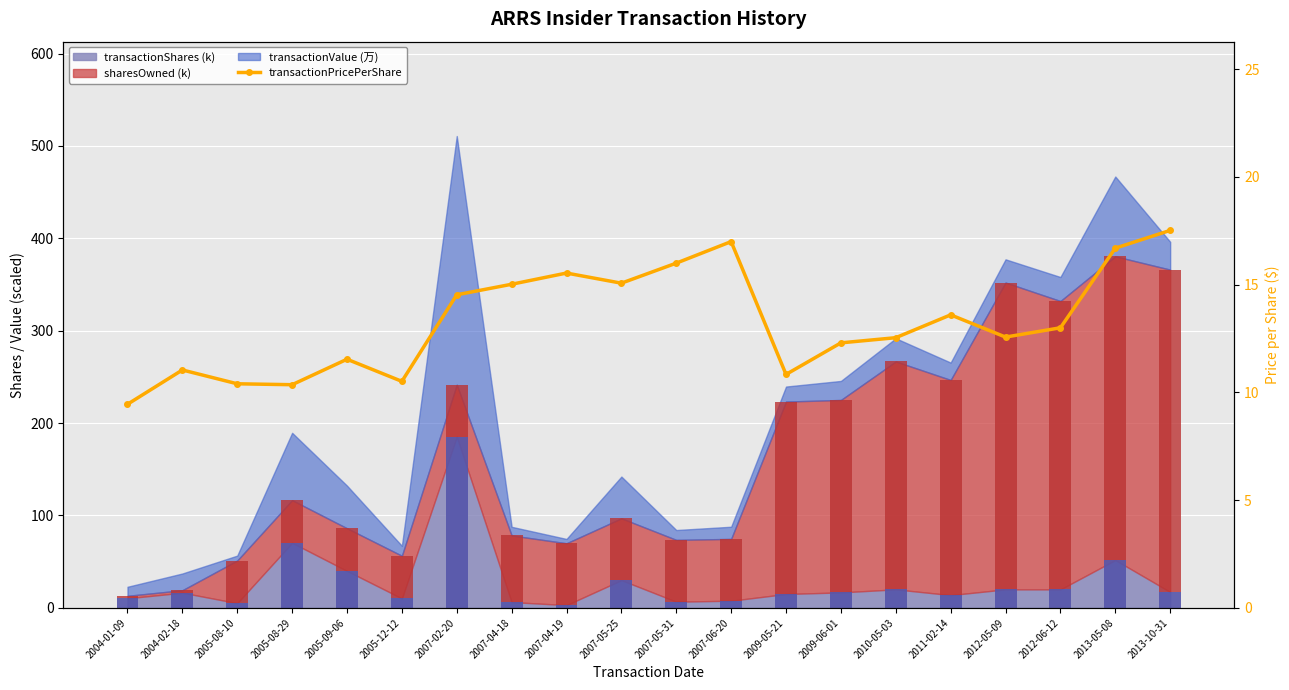

What is the approximate value at 2011-02-14?

13.6